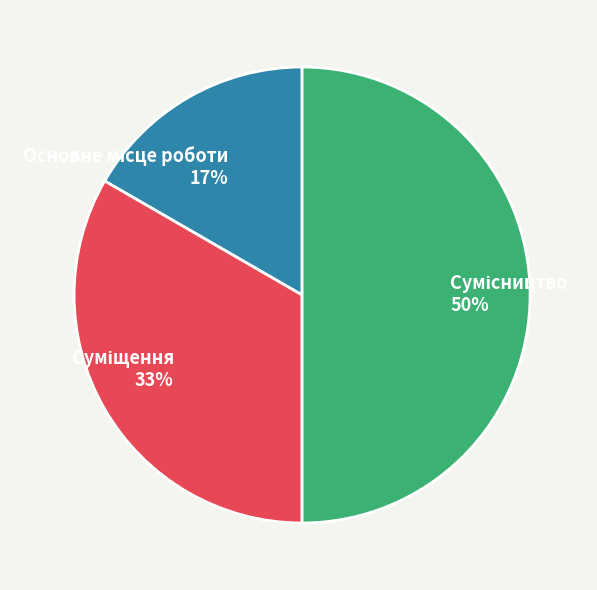

To the nearest percent, what is the difference between the largest and smallest slice percentages?

33%